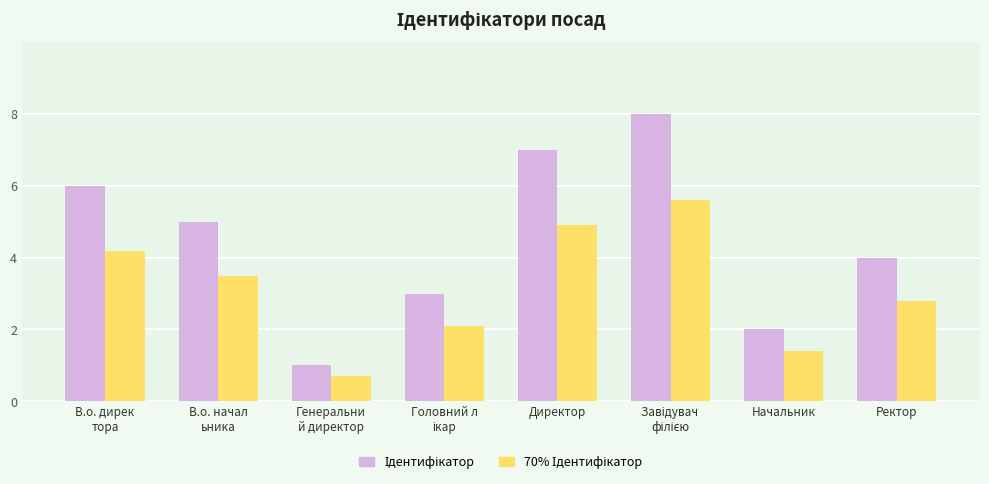

What is the minimum value shown in the chart?

0.7